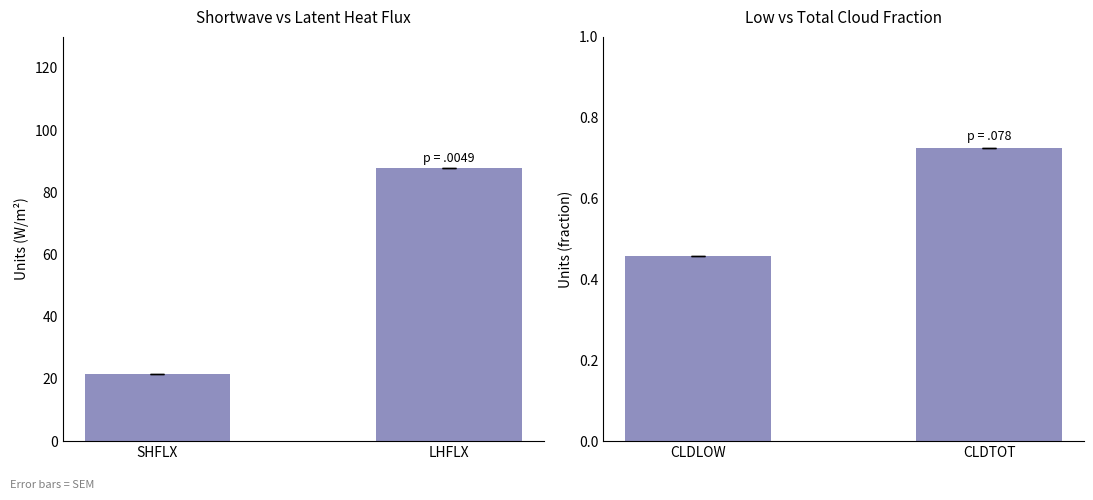

Reading left to right, transcribe all the data shown in this chart.

W/m2 flux: 21.5	87.9
Cloud fraction: 0.5	0.7